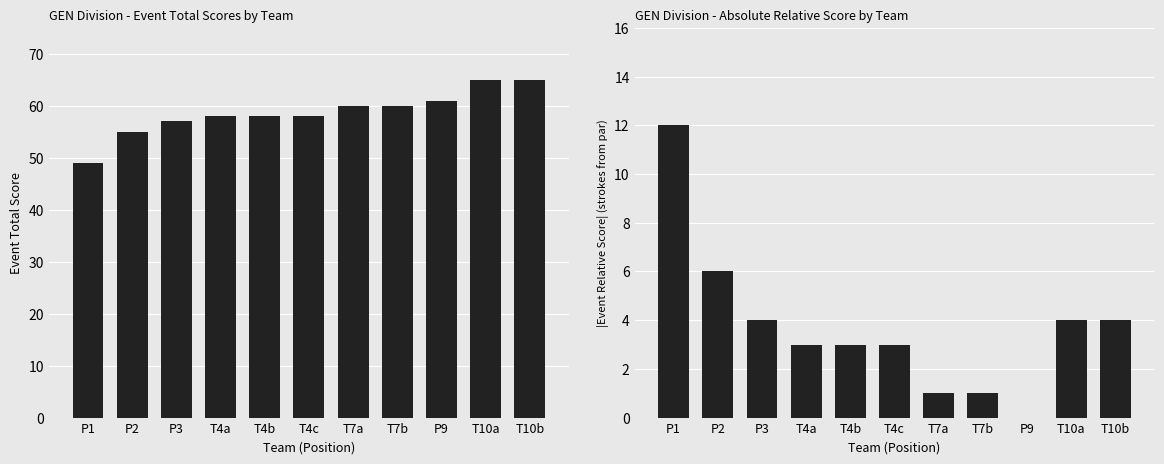

How many values in abs(event_relative_score) are above zero?

10